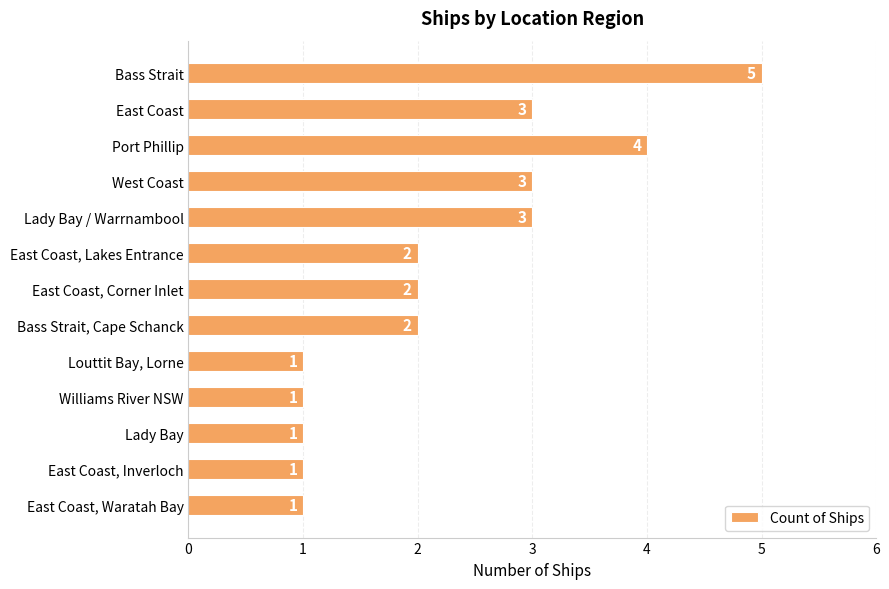

The value at Port Phillip is 4. True or false?

True